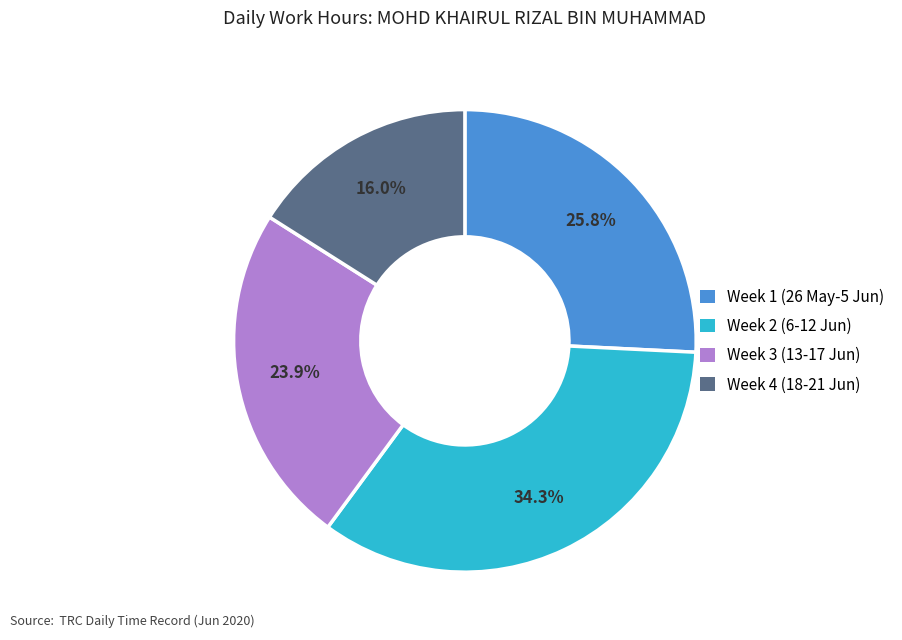

Does any single category account for the majority?

No